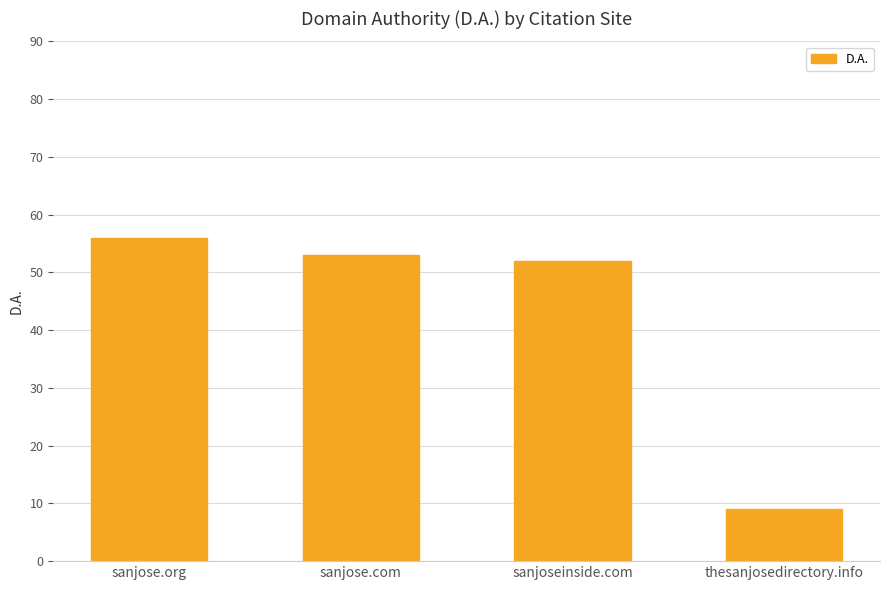

At which category does the chart reach its peak across all series?

sanjose.org